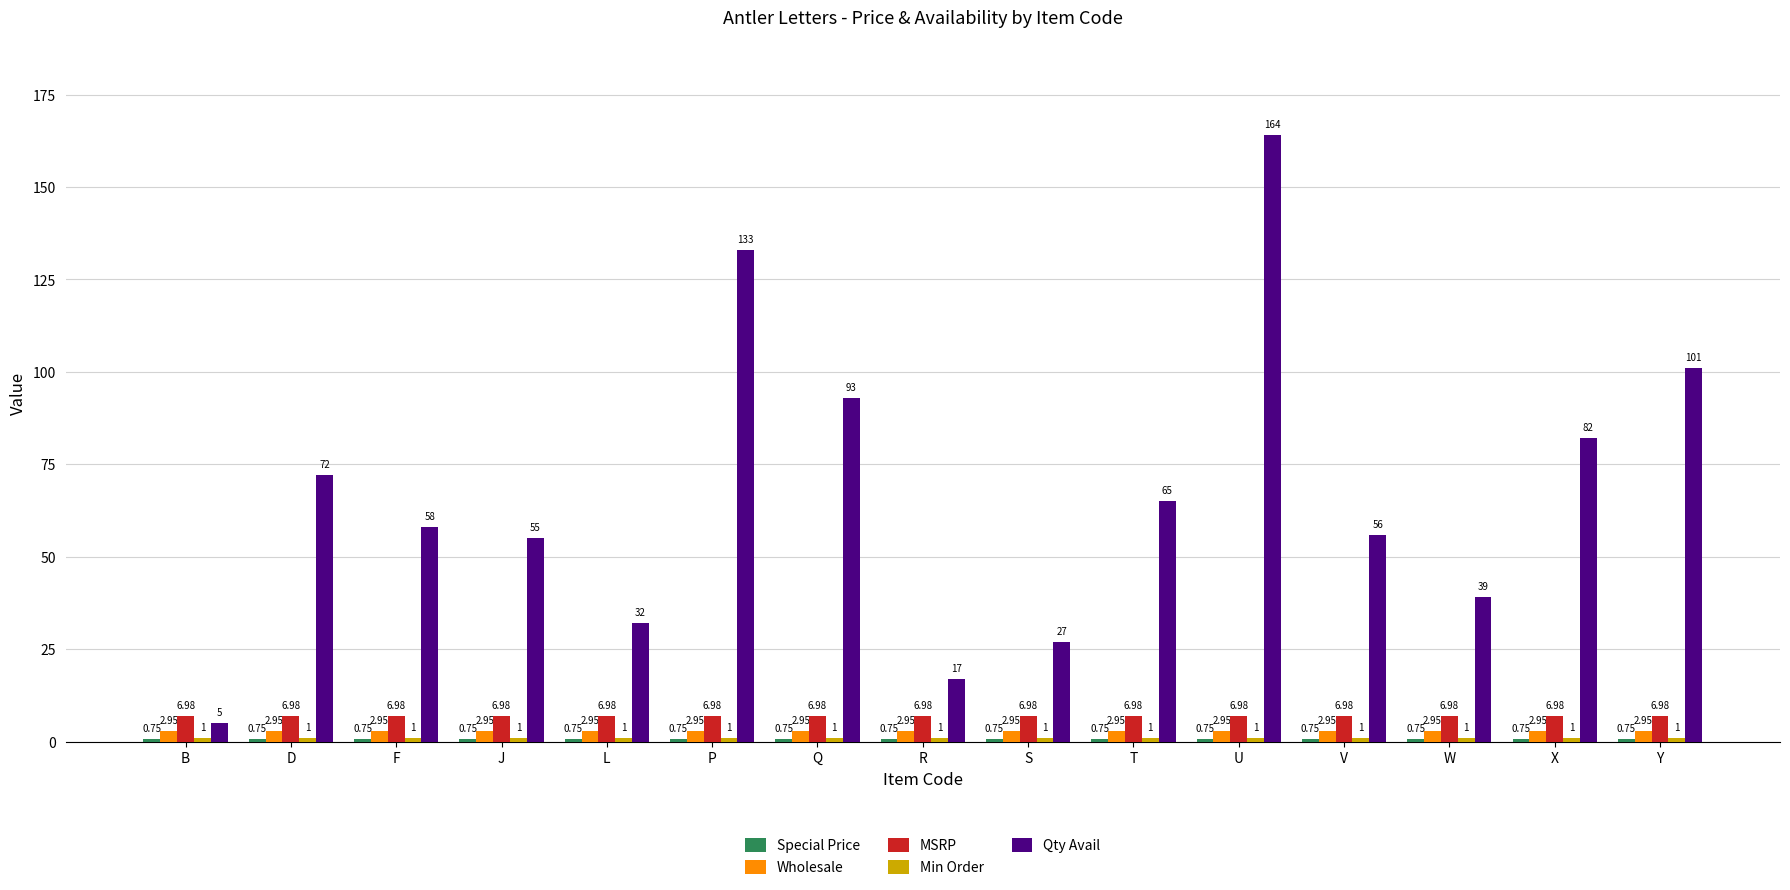

Which series changed the most between B and Y?

Qty Avail